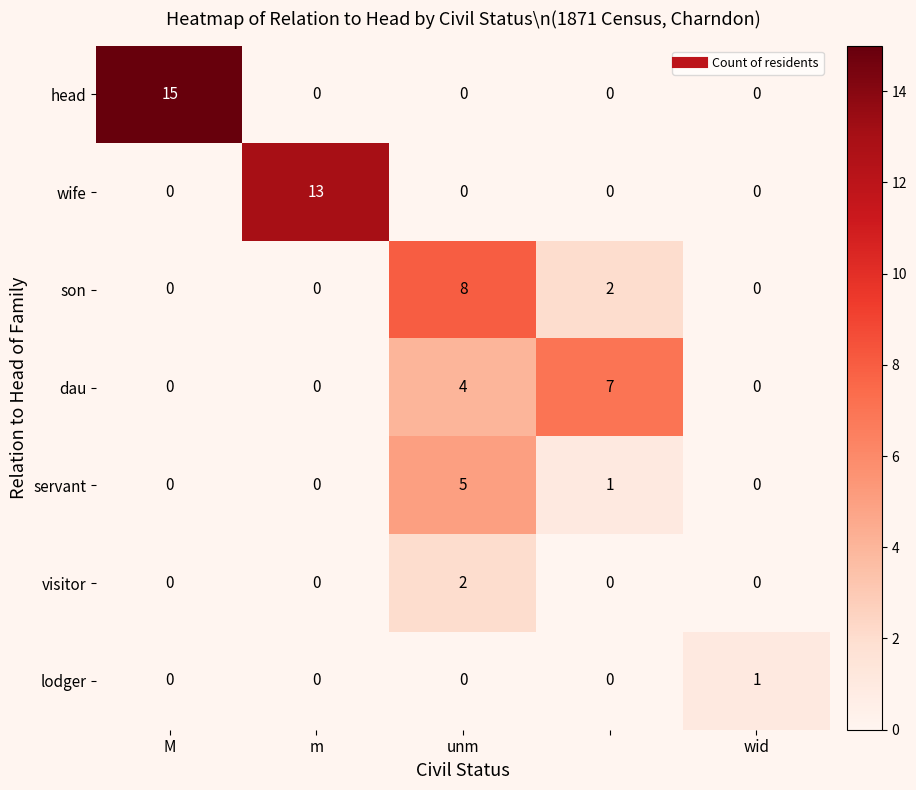

Which series has the largest total across all categories?

head